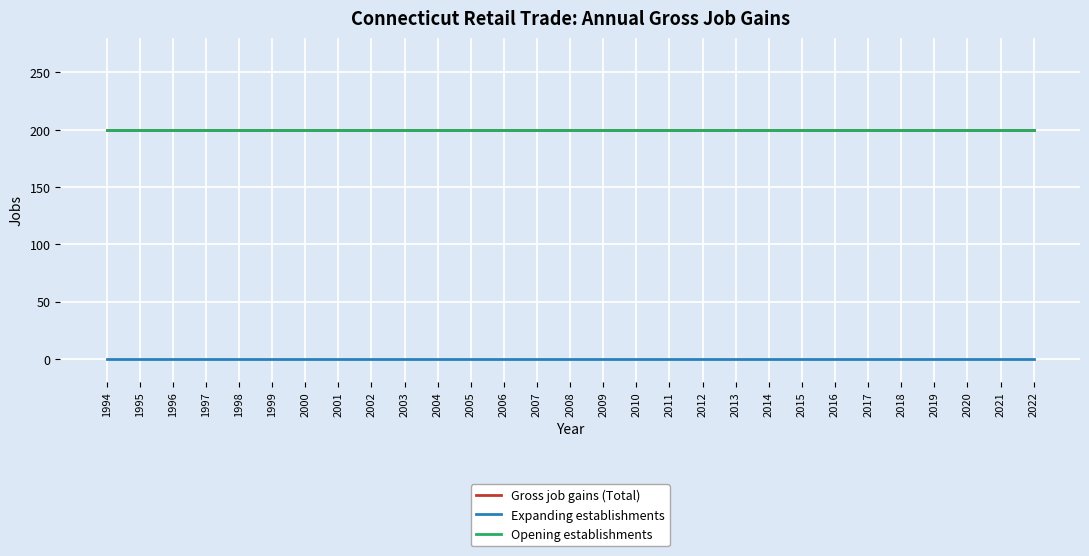

What is the difference between the highest and lowest values at 2010?

200